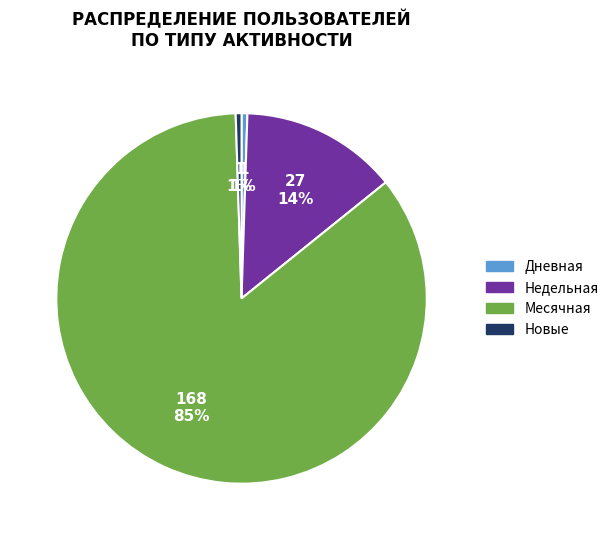

Is there any slice that represents more than half of the pie?

Yes